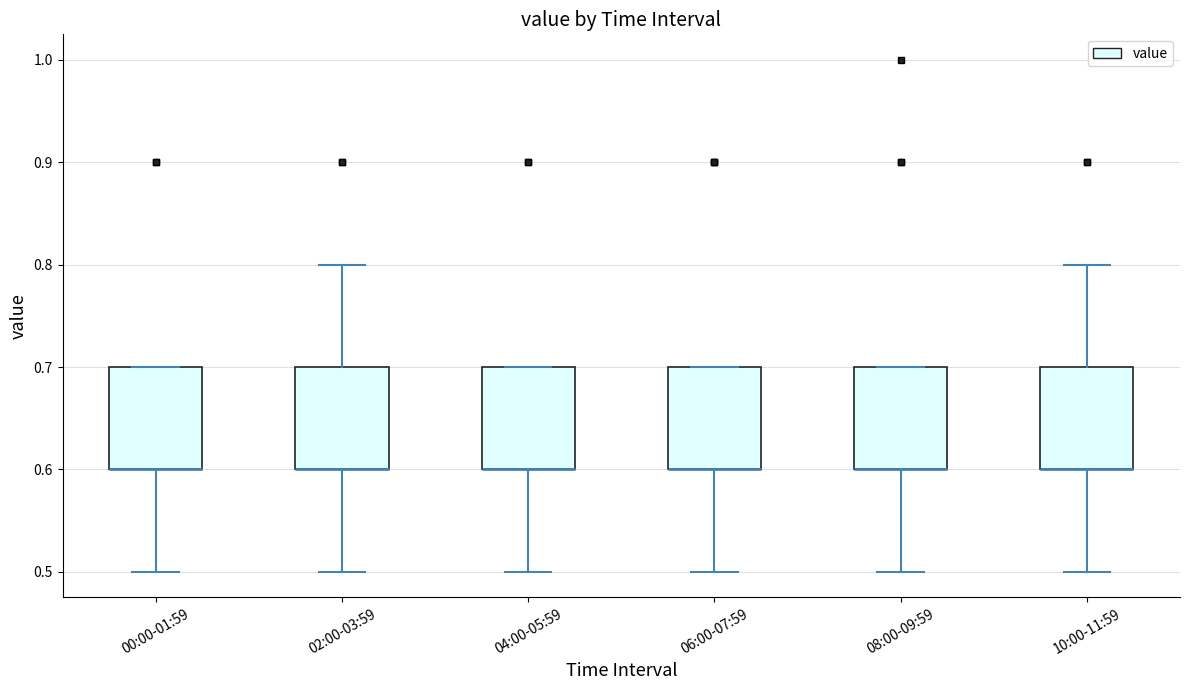

Where does the lower whisker of the box for 10:00-11:59 end on the y-axis? The values are not printed on the chart, so give them approximately, as read against the axis.

0.5